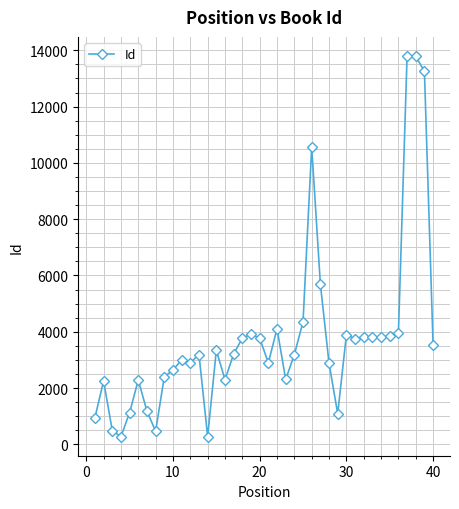

What is the difference between the second highest and minimum values?

13515